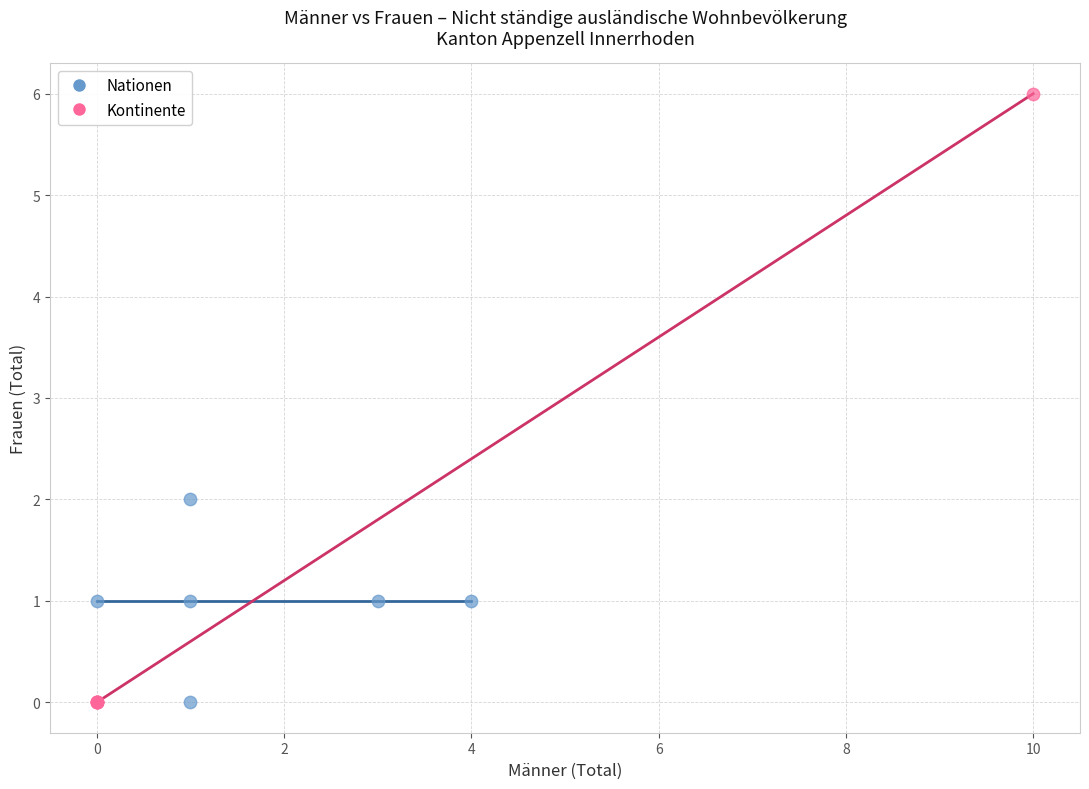

Which series reaches the maximum Y coordinate?

Kontinente